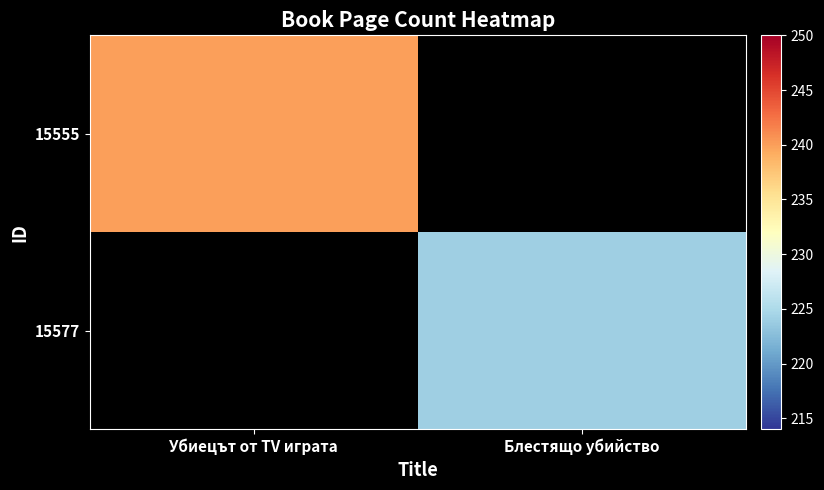

Rank the series by their maximum value, from highest to lowest.

15555, 15577